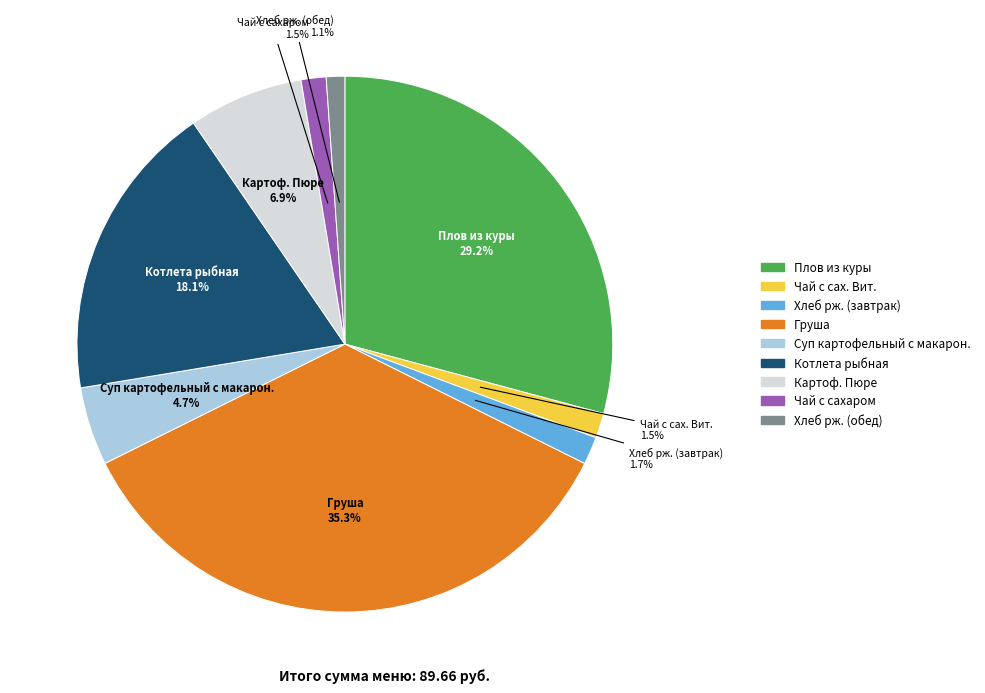

What percentage is NOT represented by Картоф. Пюре?

93.1%